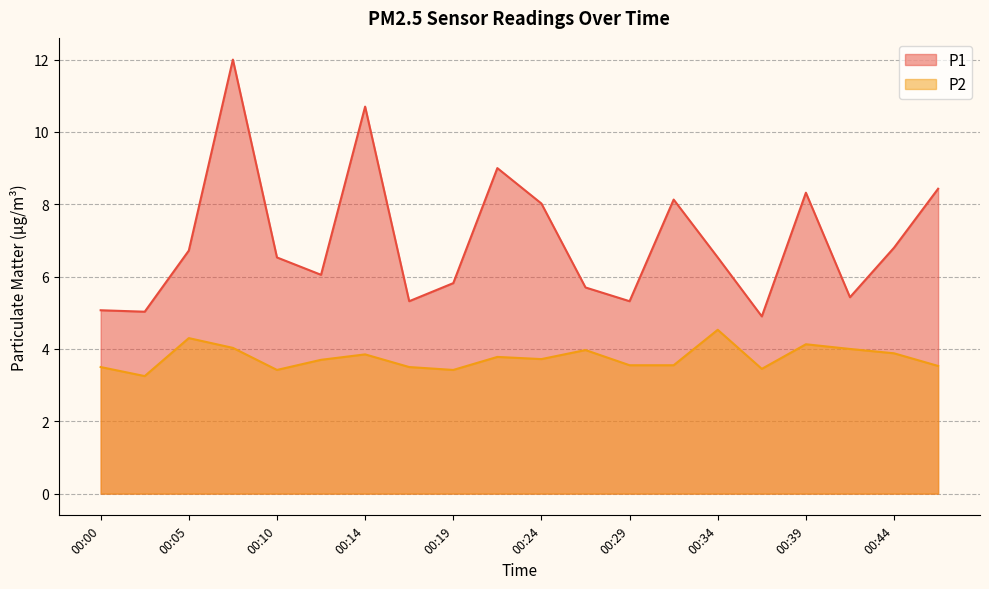

How many data points in P1 are less than 6?

8